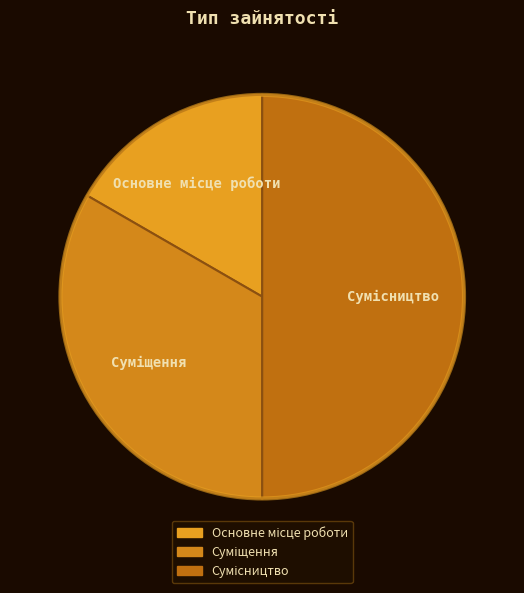

Count the number of slices in the pie.

3